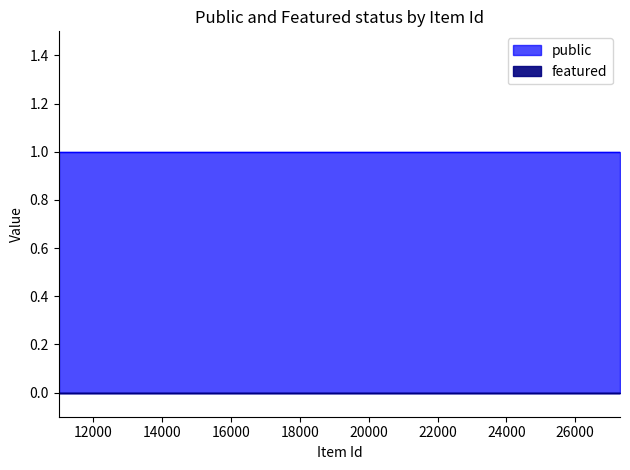

What is the total value across all series at 26194?

1